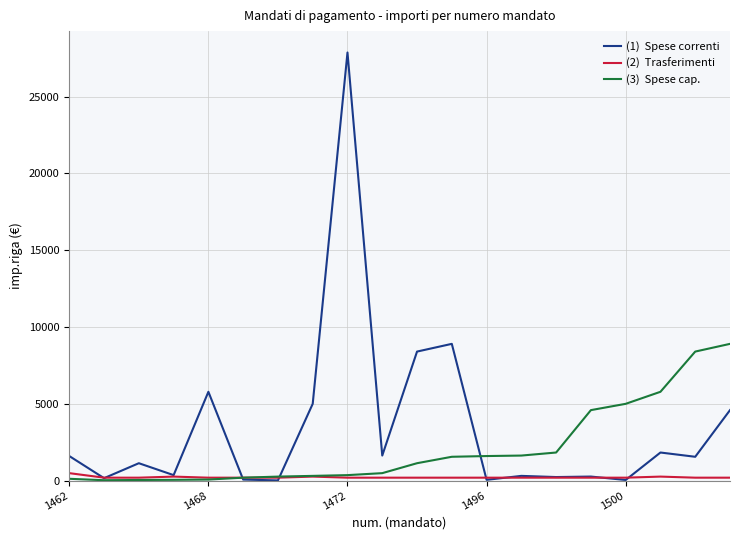

What is the greatest value displayed?

27874.0